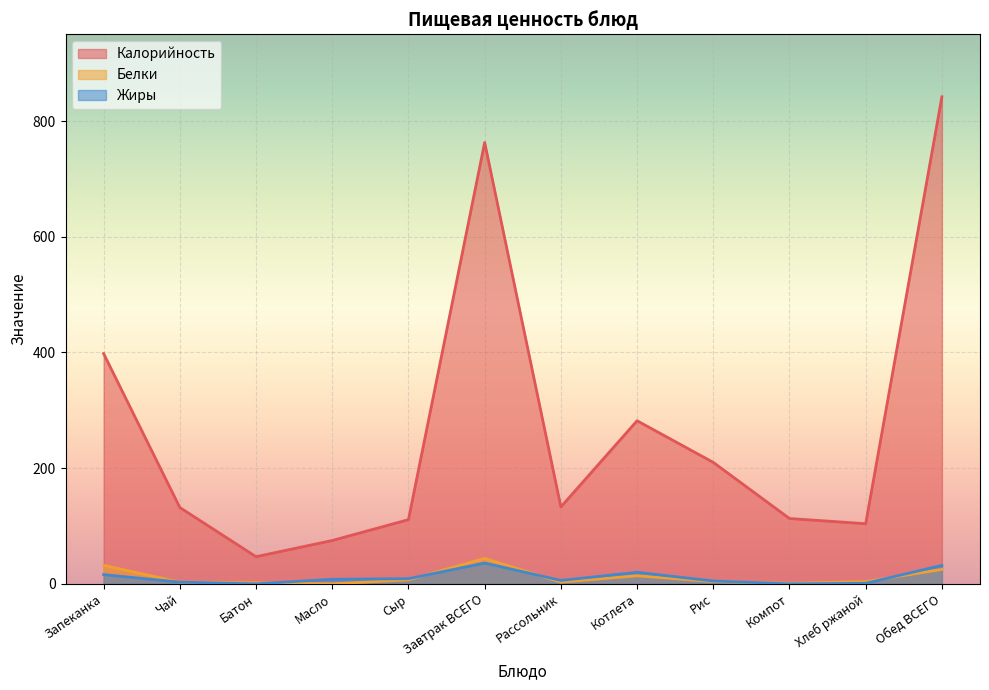

In Жиры, how many points are higher than both neighbors (excluding endpoints)?

2